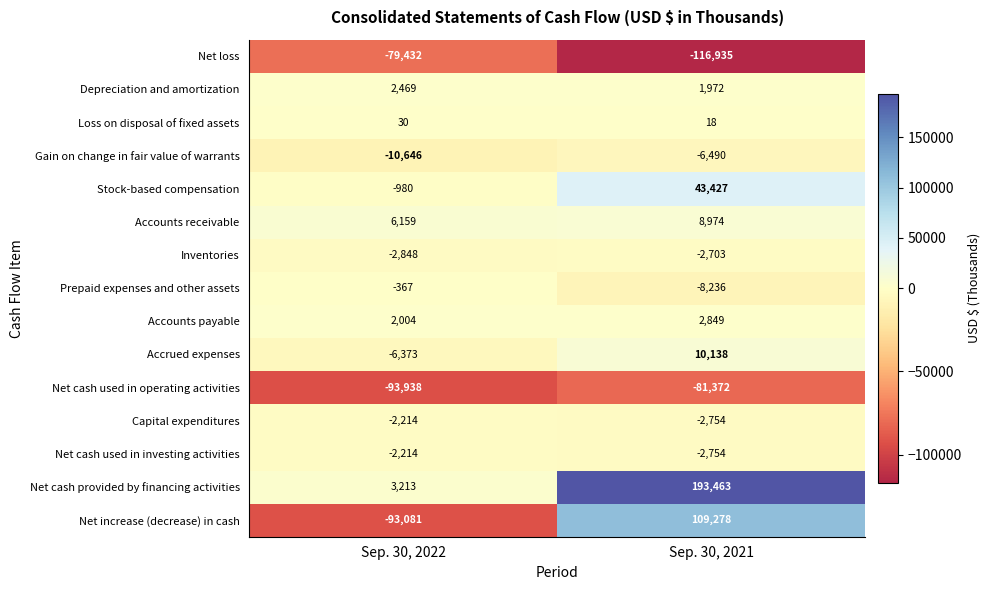

Reading left to right, what are all the values shown in this chart?

Net loss: -79432	-116935
Depreciation and amortization: 2469	1972
Loss on disposal of fixed assets: 30	18
Gain on change in fair value of warrants: -10646	-6490
Stock-based compensation: -980	43427
Accounts receivable: 6159	8974
Inventories: -2848	-2703
Prepaid expenses and other assets: -367	-8236
Accounts payable: 2004	2849
Accrued expenses: -6373	10138
Net cash used in operating activities: -93938	-81372
Capital expenditures: -2214	-2754
Net cash used in investing activities: -2214	-2754
Net cash provided by financing activities: 3213	193463
Net increase (decrease) in cash: -93081	109278